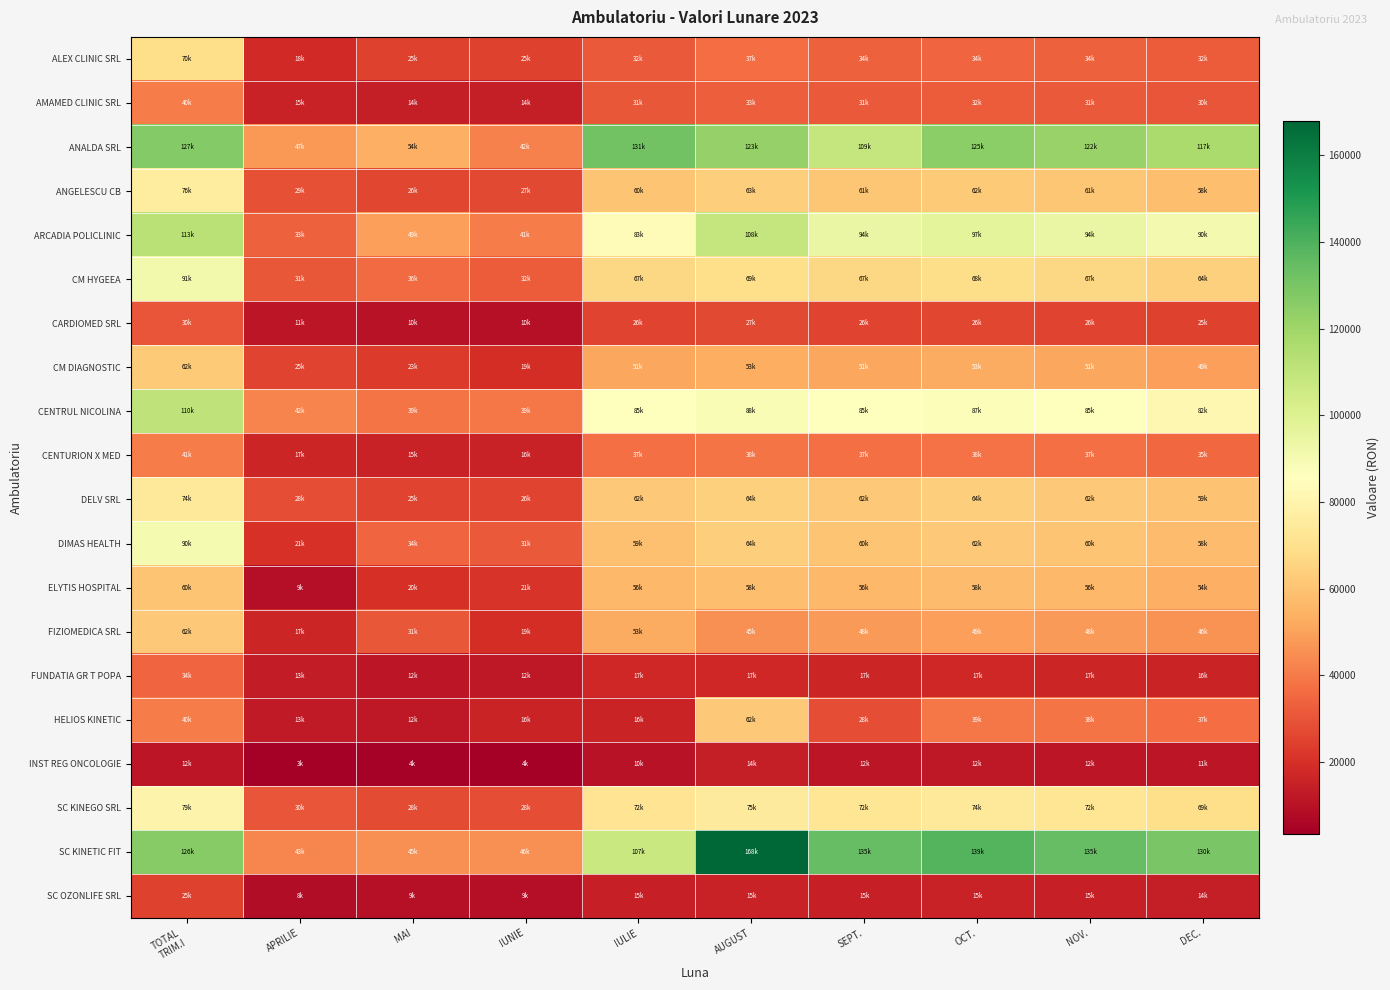

Which has a higher value, IUNIE or MAI?

IUNIE